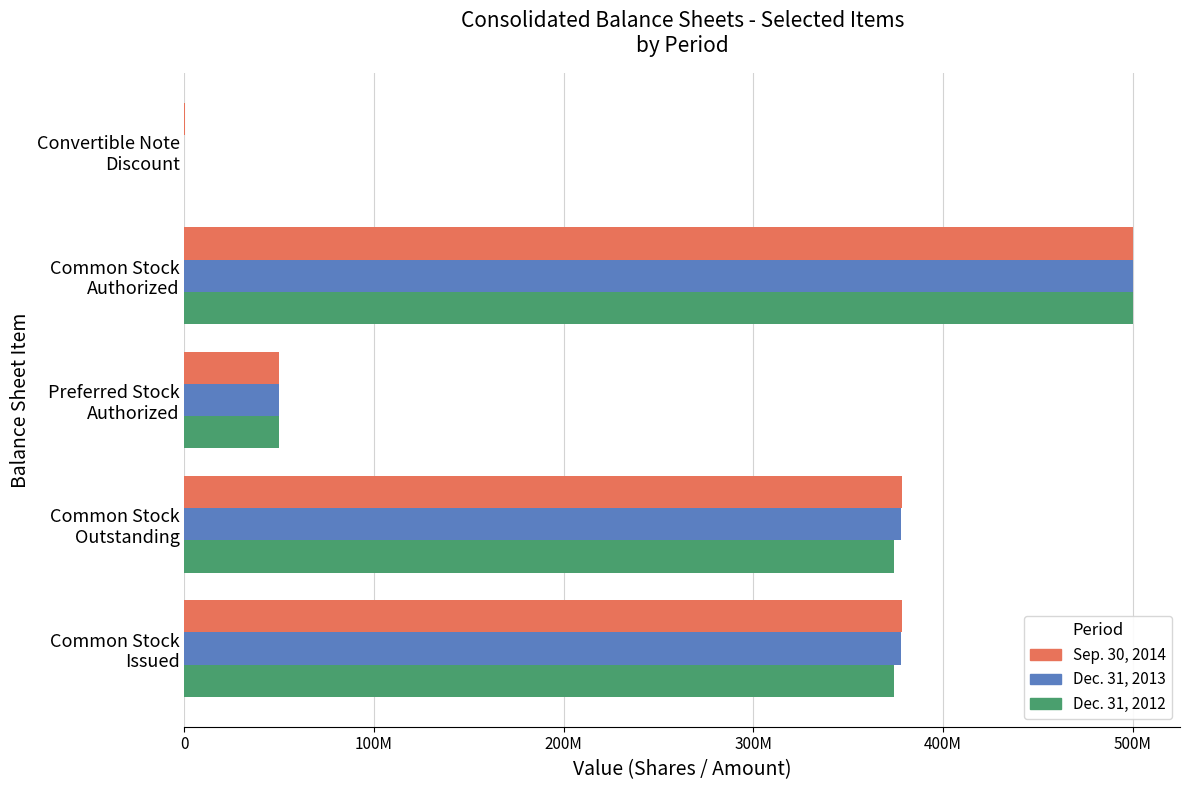

What is the average value of the Sep. 30, 2014 series?

261518589